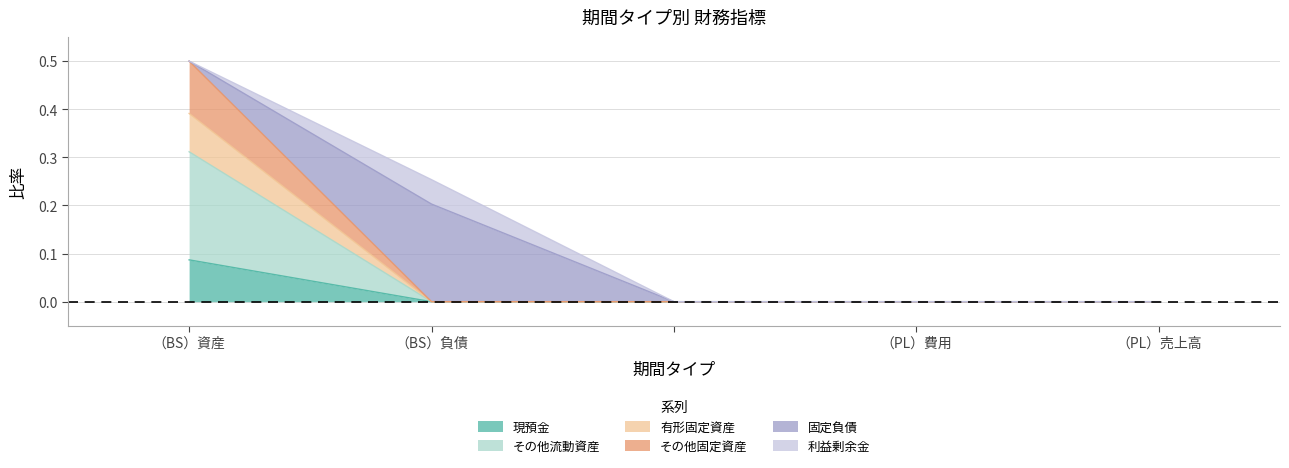

At which label does 現預金 reach its peak?

（BS）資産